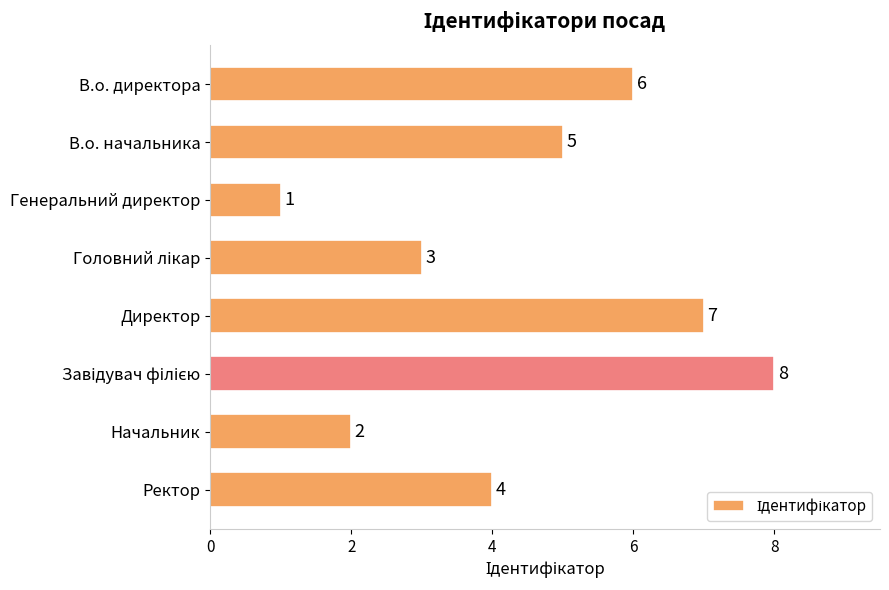

What is the sum of the values at Генеральний директор and В.о. директора?

7